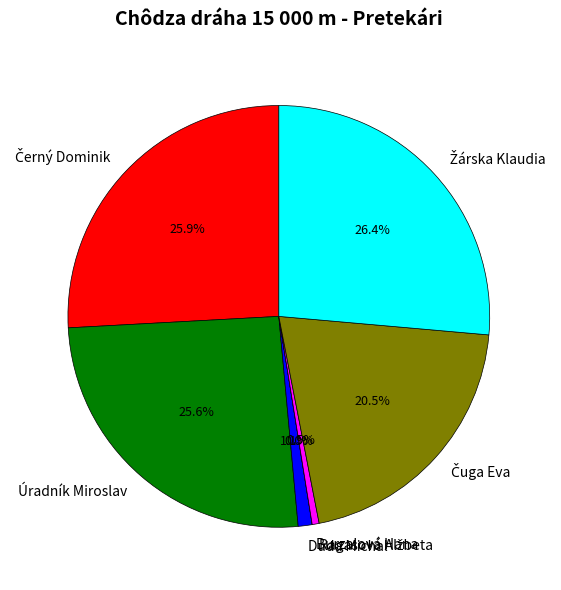

Which category has the smallest portion of the pie?

Burzalová Hana